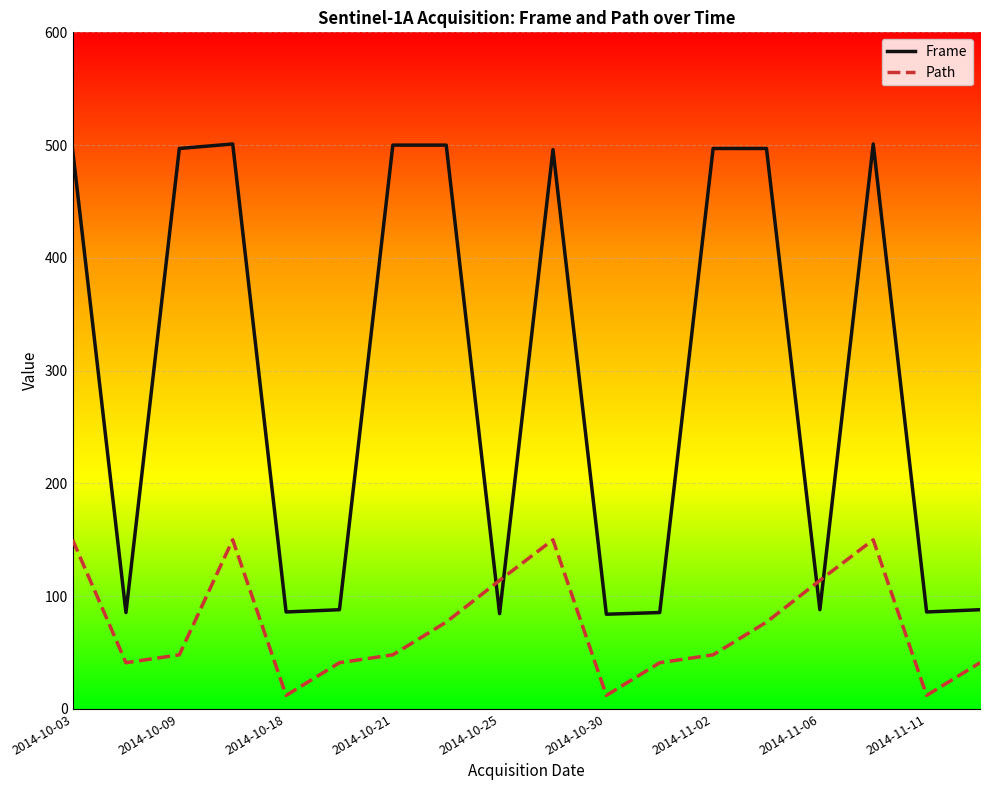

Which series has the largest total across all categories?

Frame